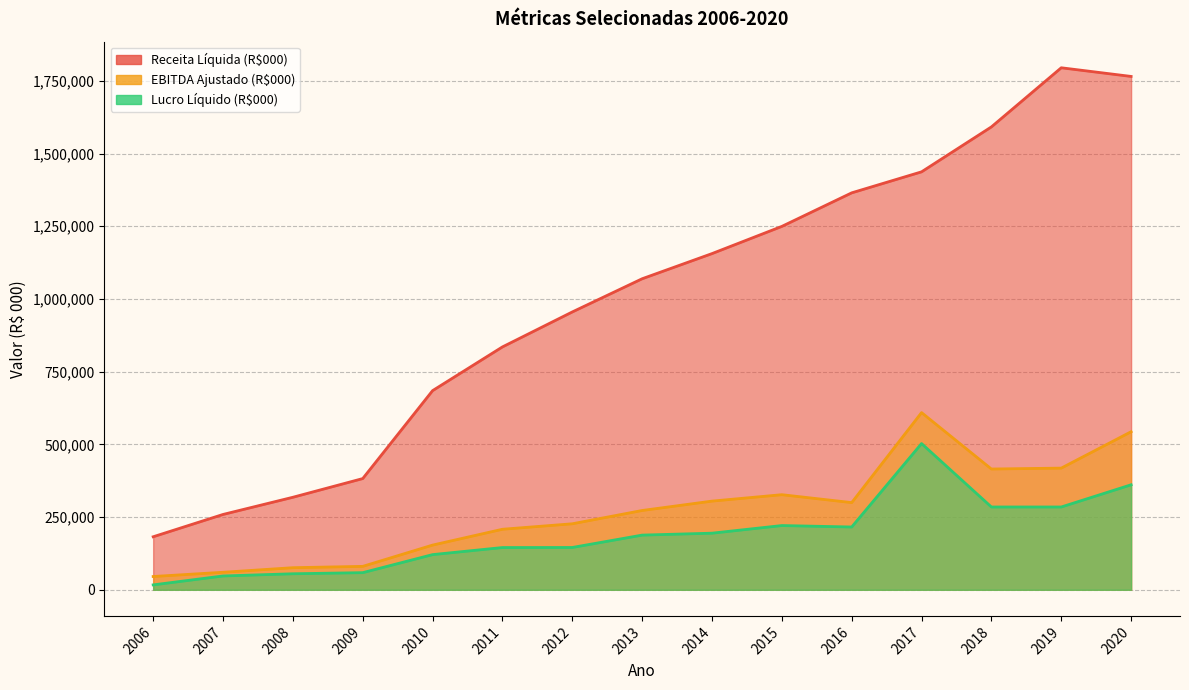

What is the total value across all series at 2007?

366944